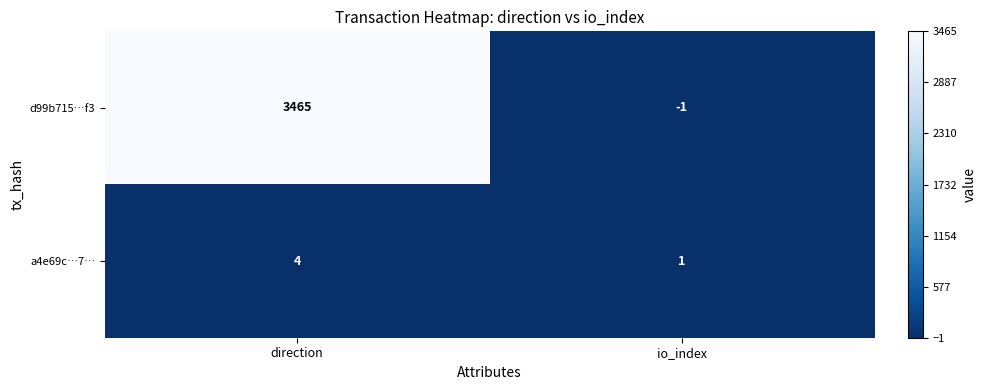

Reading left to right, transcribe all the data shown in this chart.

d99b715…f3: direction=3465	io_index=-1
a4e69c…7…: direction=4	io_index=1